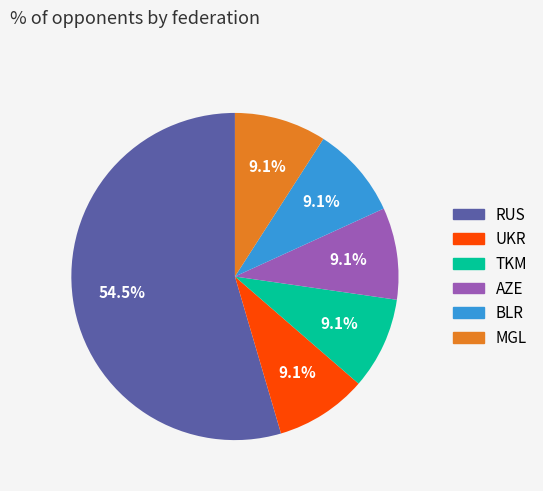

Does any single category account for the majority?

Yes